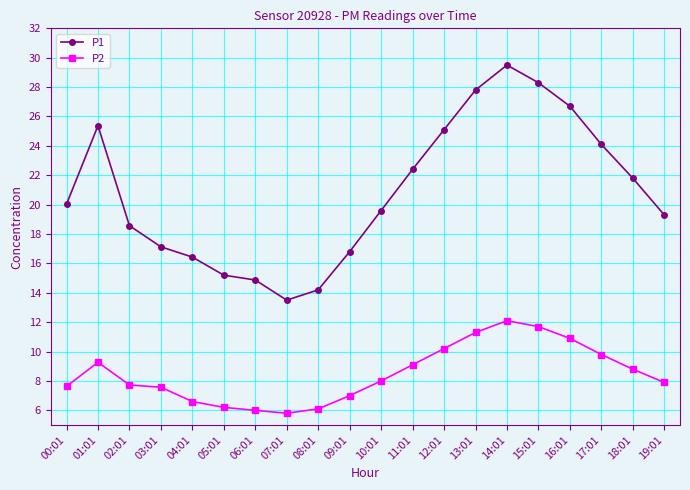

List the series in order of their overall mean, highest first.

P1, P2